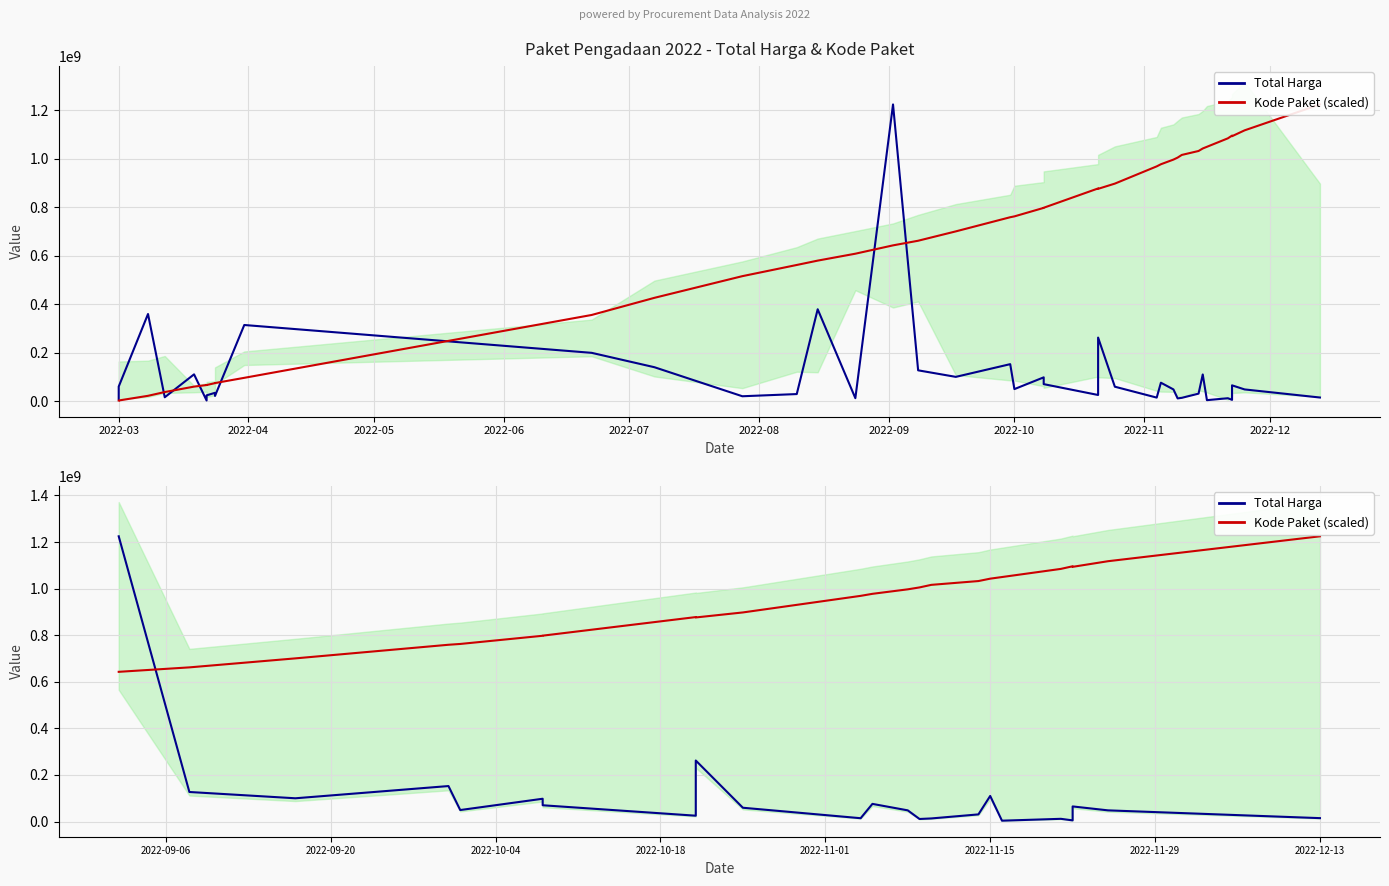

What is the label of the 8th point from the left?

2022-10